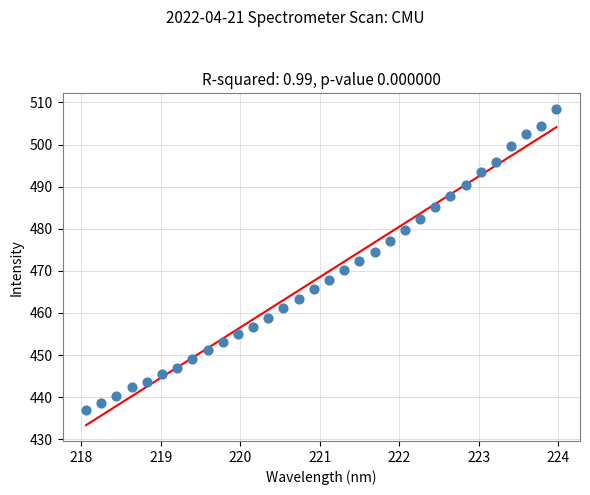

What is the range of Y values (max minus min)?

71.4